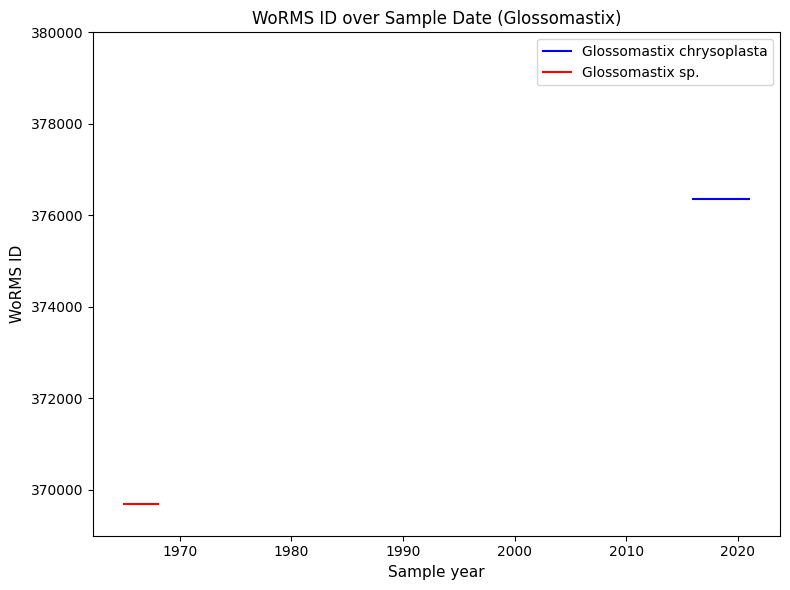

Rank the series at 1965-07-21 from highest to lowest value.

Glossomastix chrysoplasta, Glossomastix sp.